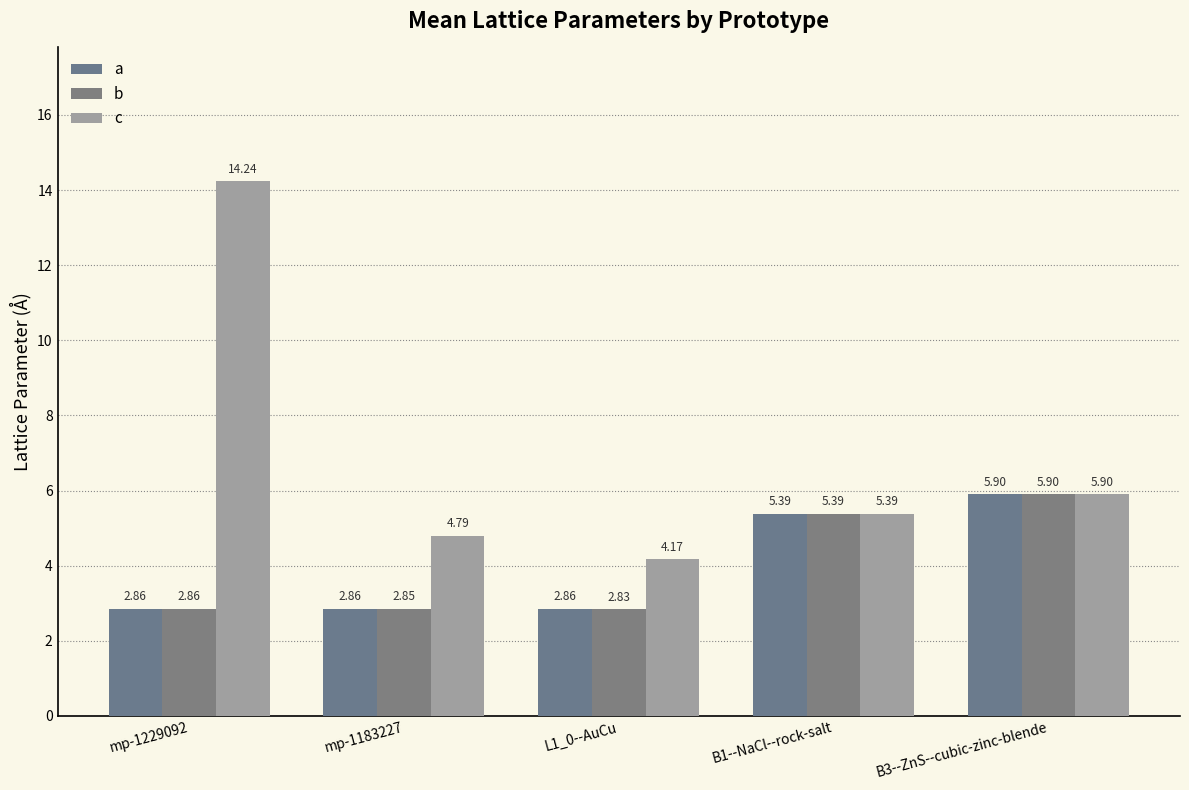

What is the label of the 4th bar from the left?

B1--NaCl--rock-salt